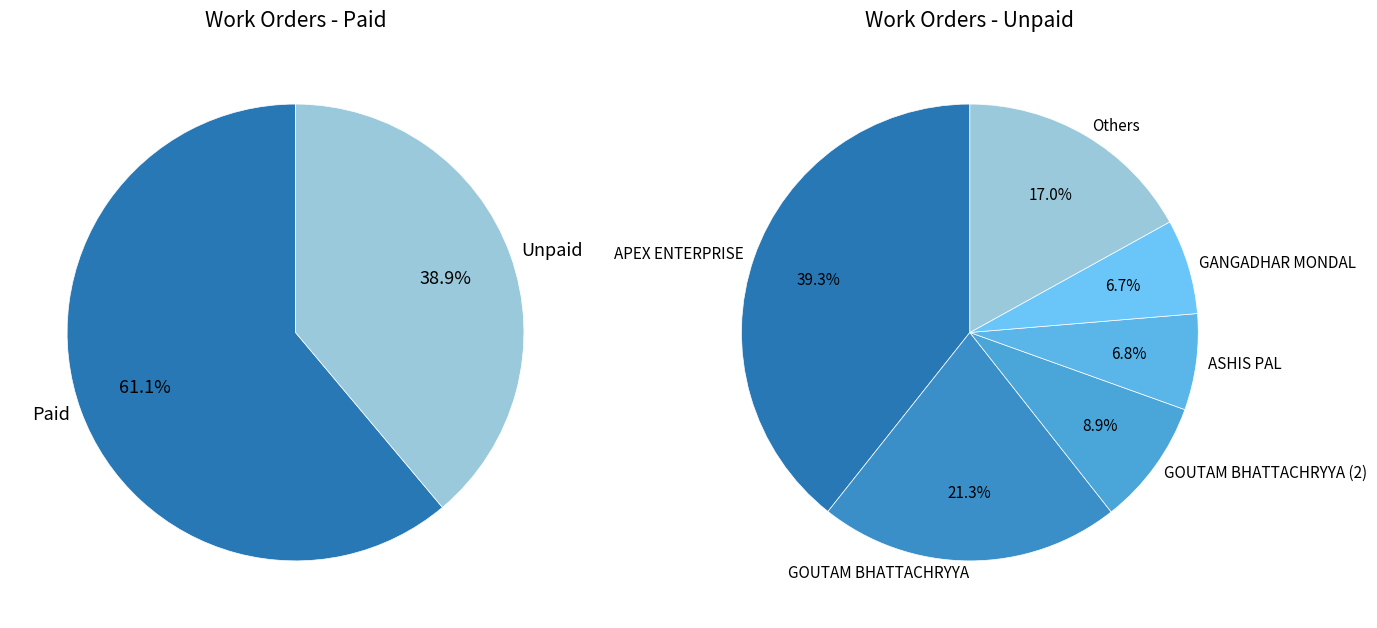

Is the sum of SUBHANKAR BANERJEE and M/S PAUL BROTHERS greater than half?

No